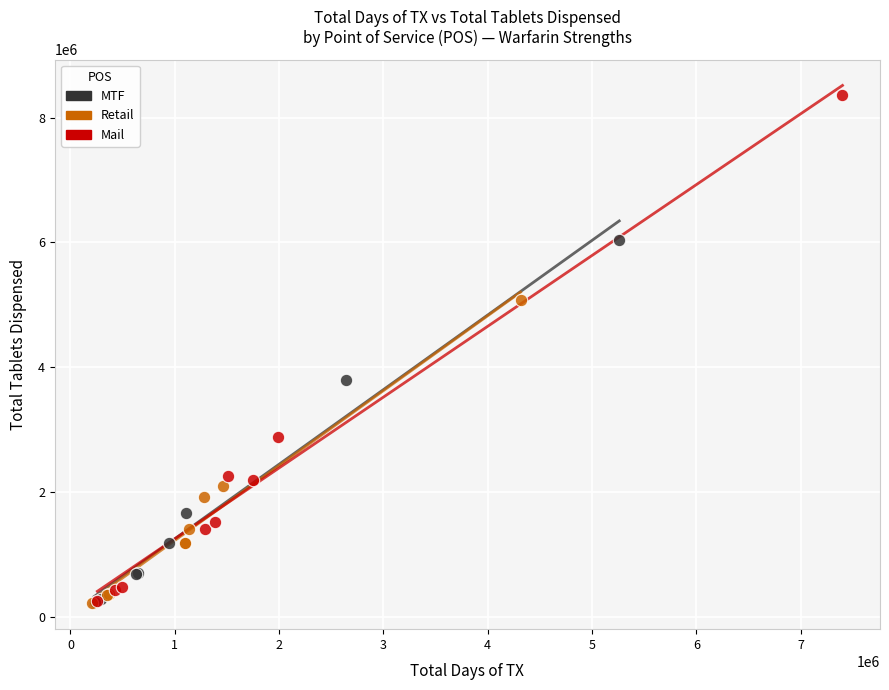

What are all the series names shown in the legend?

MTF, Retail, Mail